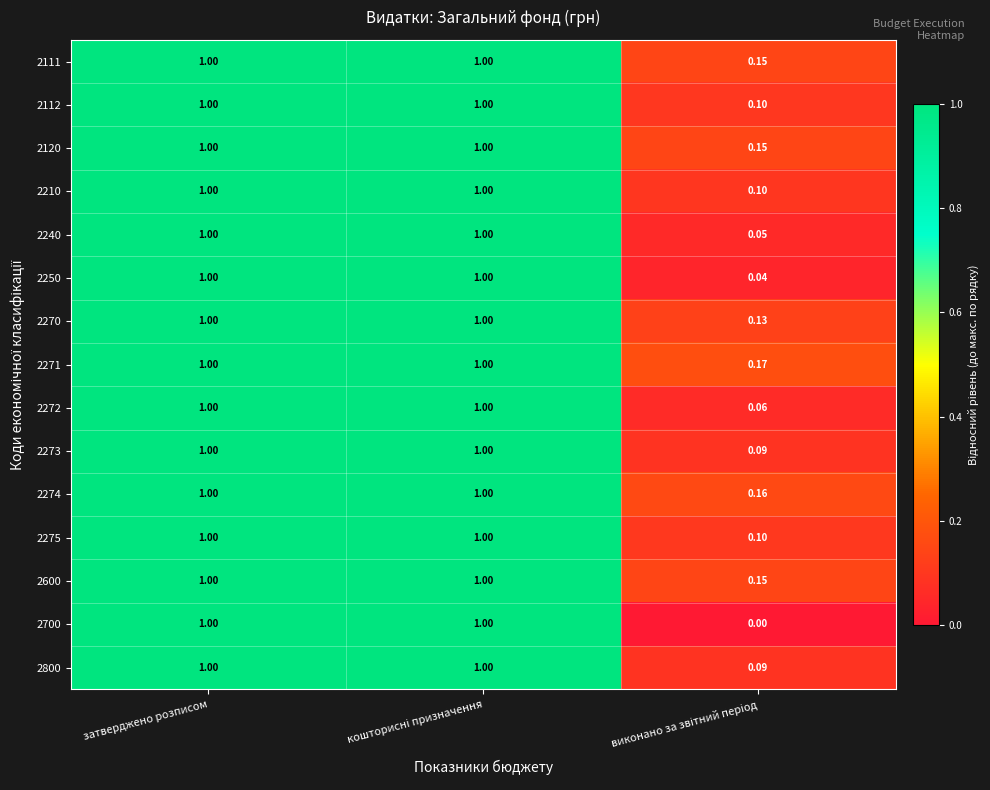

Which has a higher value, виконано за звітний період or затверджено розписом?

затверджено розписом